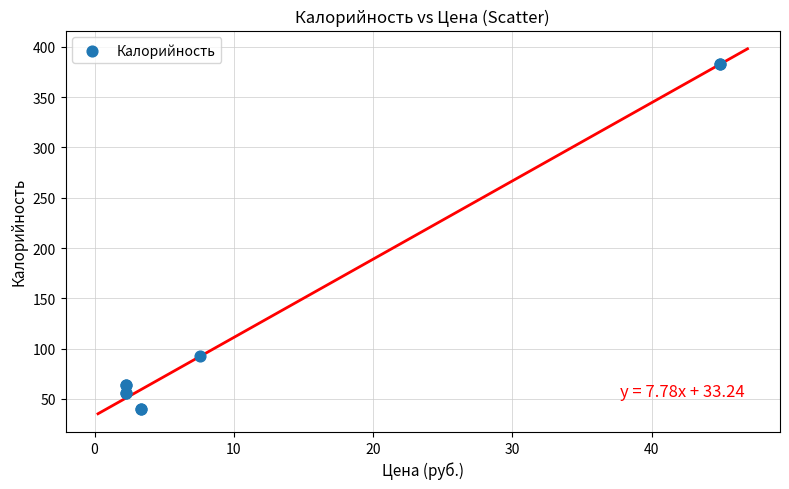

What Y value in the scatter plot is closest to 211?

93